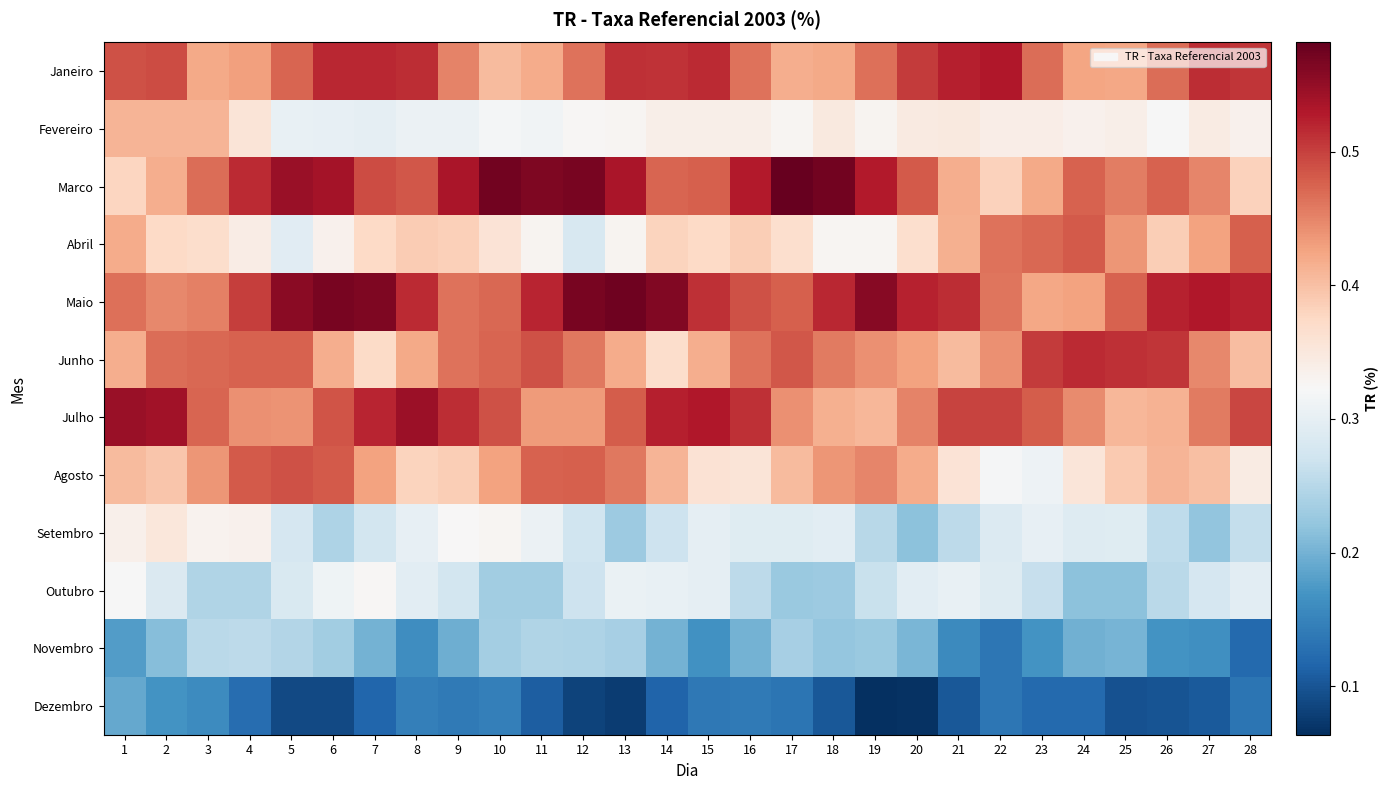

Reading left to right, what are all the values shown in this chart?

Janeiro: 1=0.5	2=0.5	3=0.4	4=0.4	5=0.5	6=0.5	7=0.5	8=0.5	9=0.5	10=0.4	11=0.4	12=0.5	13=0.5	14=0.5	15=0.5	16=0.5	17=0.4	18=0.4	19=0.5	20=0.5	21=0.5	22=0.5	23=0.5	24=0.4	25=0.4	26=0.5	27=0.5	28=0.5
Fevereiro: 1=0.4	2=0.4	3=0.4	4=0.4	5=0.3	6=0.3	7=0.3	8=0.3	9=0.3	10=0.3	11=0.3	12=0.3	13=0.3	14=0.3	15=0.3	16=0.3	17=0.3	18=0.3	19=0.3	20=0.3	21=0.3	22=0.3	23=0.3	24=0.3	25=0.3	26=0.3	27=0.3	28=0.3
Marco: 1=0.4	2=0.4	3=0.5	4=0.5	5=0.5	6=0.5	7=0.5	8=0.5	9=0.5	10=0.6	11=0.6	12=0.6	13=0.5	14=0.5	15=0.5	16=0.5	17=0.6	18=0.6	19=0.5	20=0.5	21=0.4	22=0.4	23=0.4	24=0.5	25=0.5	26=0.5	27=0.4	28=0.4
Abril: 1=0.4	2=0.4	3=0.4	4=0.3	5=0.3	6=0.3	7=0.4	8=0.4	9=0.4	10=0.4	11=0.3	12=0.3	13=0.3	14=0.4	15=0.4	16=0.4	17=0.4	18=0.3	19=0.3	20=0.4	21=0.4	22=0.5	23=0.5	24=0.5	25=0.4	26=0.4	27=0.4	28=0.5
Maio: 1=0.5	2=0.4	3=0.5	4=0.5	5=0.6	6=0.6	7=0.6	8=0.5	9=0.5	10=0.5	11=0.5	12=0.6	13=0.6	14=0.6	15=0.5	16=0.5	17=0.5	18=0.5	19=0.6	20=0.5	21=0.5	22=0.5	23=0.4	24=0.4	25=0.5	26=0.5	27=0.5	28=0.5
Junho: 1=0.4	2=0.5	3=0.5	4=0.5	5=0.5	6=0.4	7=0.4	8=0.4	9=0.5	10=0.5	11=0.5	12=0.5	13=0.4	14=0.4	15=0.4	16=0.5	17=0.5	18=0.5	19=0.4	20=0.4	21=0.4	22=0.4	23=0.5	24=0.5	25=0.5	26=0.5	27=0.4	28=0.4
Julho: 1=0.5	2=0.5	3=0.5	4=0.4	5=0.4	6=0.5	7=0.5	8=0.5	9=0.5	10=0.5	11=0.4	12=0.4	13=0.5	14=0.5	15=0.5	16=0.5	17=0.4	18=0.4	19=0.4	20=0.5	21=0.5	22=0.5	23=0.5	24=0.4	25=0.4	26=0.4	27=0.5	28=0.5
Agosto: 1=0.4	2=0.4	3=0.4	4=0.5	5=0.5	6=0.5	7=0.4	8=0.4	9=0.4	10=0.4	11=0.5	12=0.5	13=0.5	14=0.4	15=0.4	16=0.4	17=0.4	18=0.4	19=0.4	20=0.4	21=0.4	22=0.3	23=0.3	24=0.4	25=0.4	26=0.4	27=0.4	28=0.3
Setembro: 1=0.3	2=0.4	3=0.3	4=0.3	5=0.3	6=0.2	7=0.3	8=0.3	9=0.3	10=0.3	11=0.3	12=0.3	13=0.2	14=0.3	15=0.3	16=0.3	17=0.3	18=0.3	19=0.3	20=0.2	21=0.3	22=0.3	23=0.3	24=0.3	25=0.3	26=0.3	27=0.2	28=0.3
Outubro: 1=0.3	2=0.3	3=0.2	4=0.2	5=0.3	6=0.3	7=0.3	8=0.3	9=0.3	10=0.2	11=0.2	12=0.3	13=0.3	14=0.3	15=0.3	16=0.3	17=0.2	18=0.2	19=0.3	20=0.3	21=0.3	22=0.3	23=0.3	24=0.2	25=0.2	26=0.3	27=0.3	28=0.3
Novembro: 1=0.2	2=0.2	3=0.3	4=0.3	5=0.2	6=0.2	7=0.2	8=0.2	9=0.2	10=0.2	11=0.2	12=0.2	13=0.2	14=0.2	15=0.2	16=0.2	17=0.2	18=0.2	19=0.2	20=0.2	21=0.2	22=0.1	23=0.2	24=0.2	25=0.2	26=0.2	27=0.2	28=0.1
Dezembro: 1=0.2	2=0.2	3=0.2	4=0.1	5=0.1	6=0.1	7=0.1	8=0.1	9=0.1	10=0.1	11=0.1	12=0.1	13=0.1	14=0.1	15=0.1	16=0.1	17=0.1	18=0.1	19=0.1	20=0.1	21=0.1	22=0.1	23=0.1	24=0.1	25=0.1	26=0.1	27=0.1	28=0.1